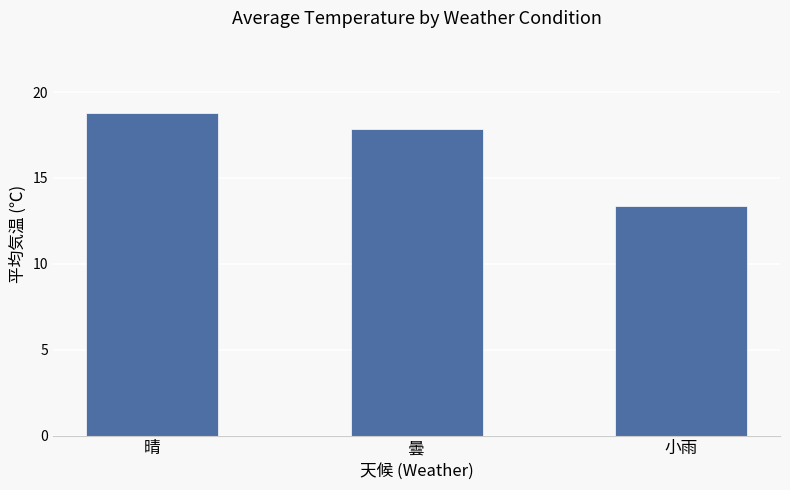

Rank the categories by value from lowest to highest.

小雨, 曇, 晴